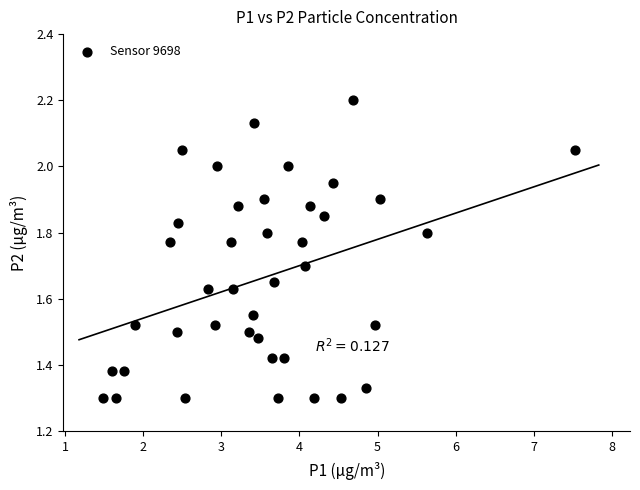

What is the range of X values (max minus min)?

6.1